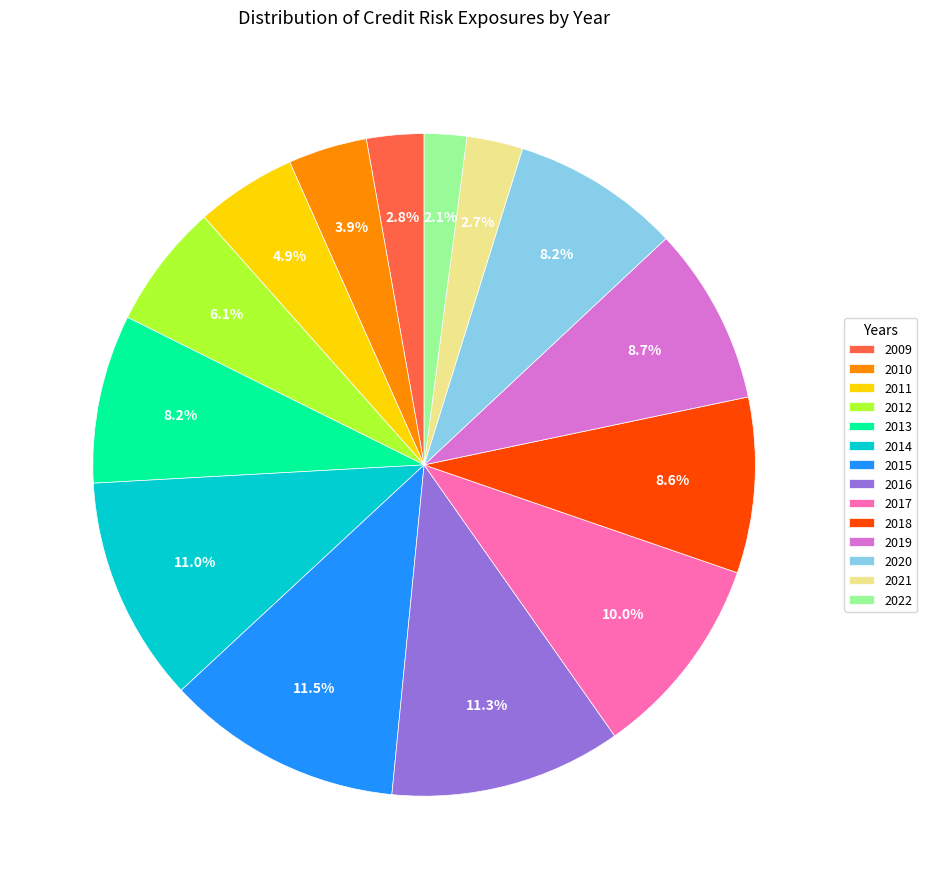

Combined, do 2011 and 2022 account for over 50%?

No